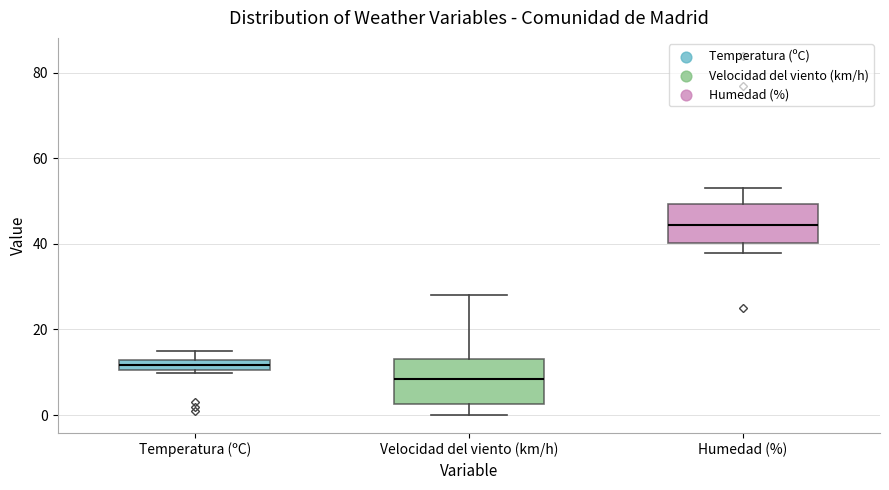

Where is the lower edge of the box for Temperatura (ºC) on the y-axis? The values are not printed on the chart, so give them approximately, as read against the axis.

10